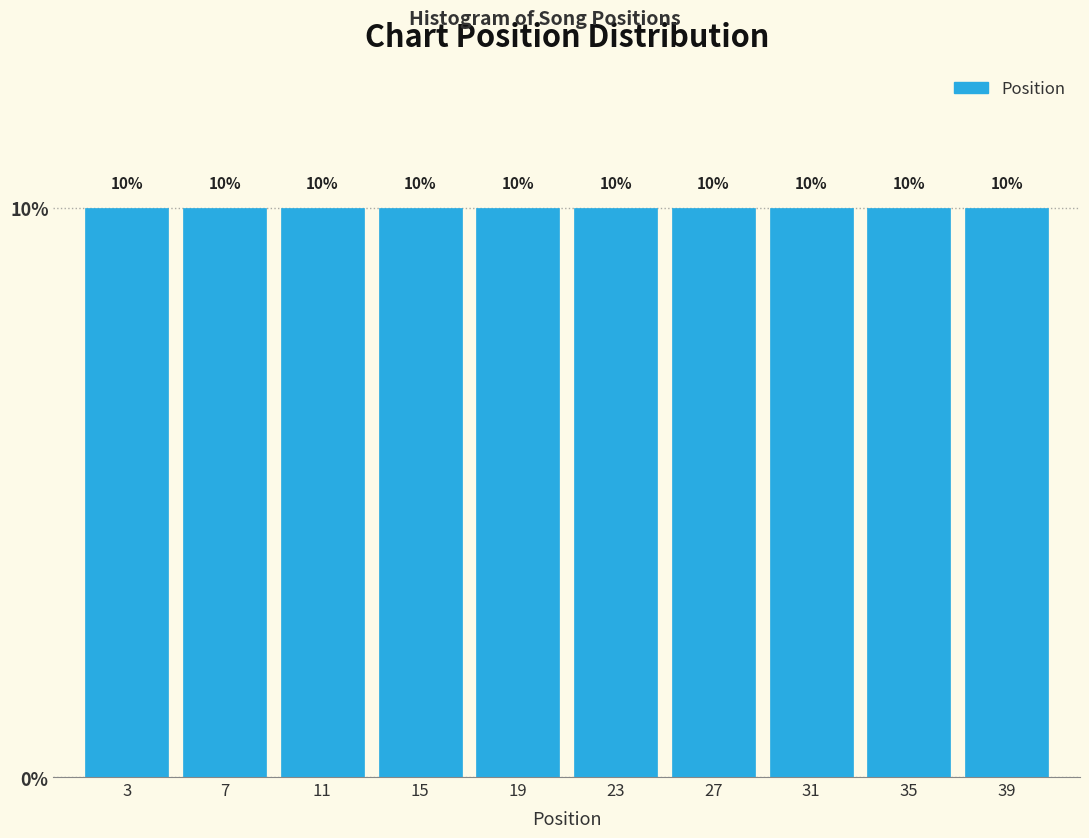

What is the height of the bar covering 1 to 5 on the x-axis?

10